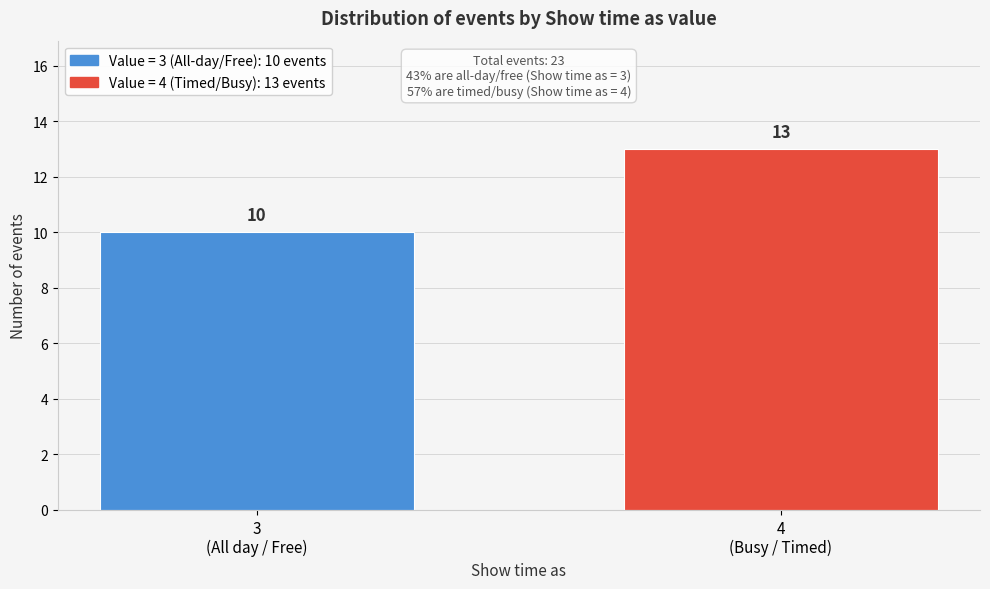

Reading left to right, transcribe all the data shown in this chart.

10	13